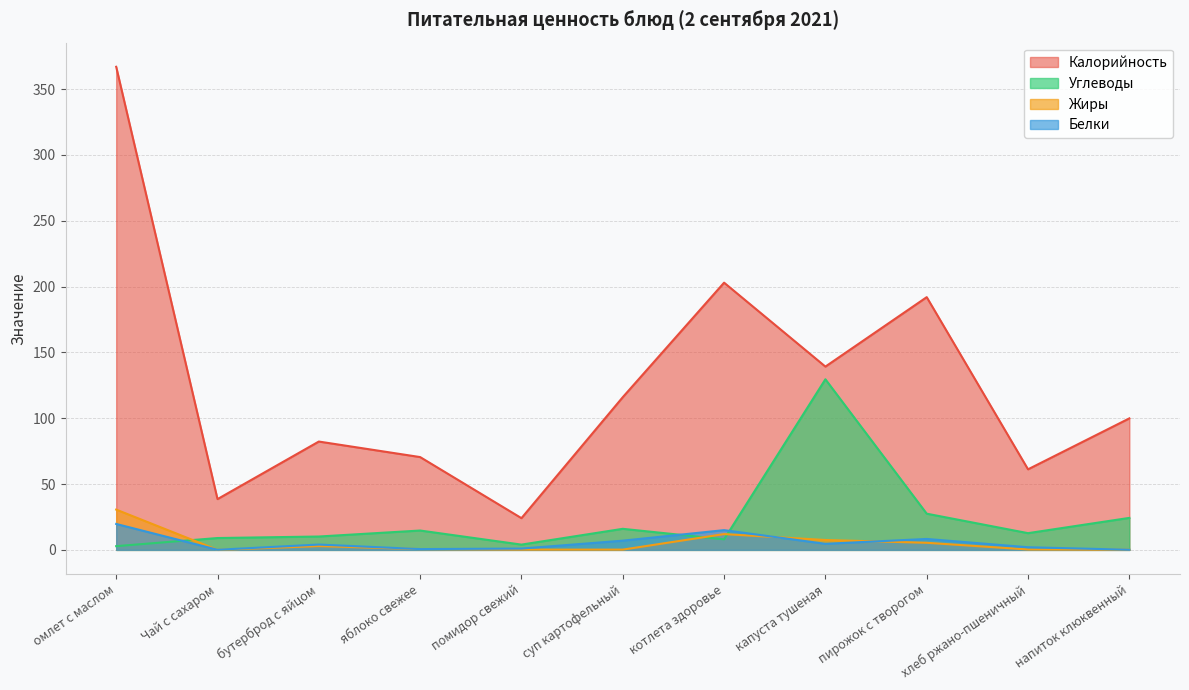

At how many categories does at least one series exceed 29?

10